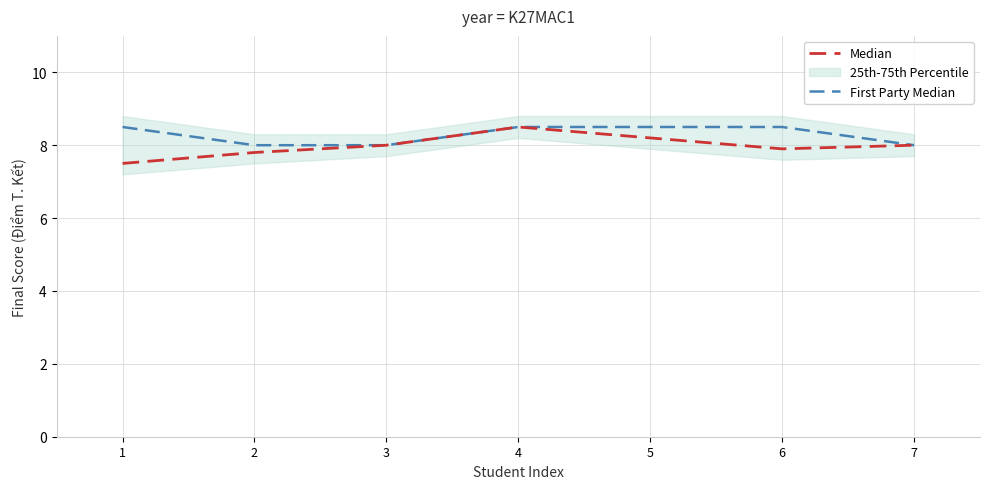

Where is the first local minimum for Median?

6